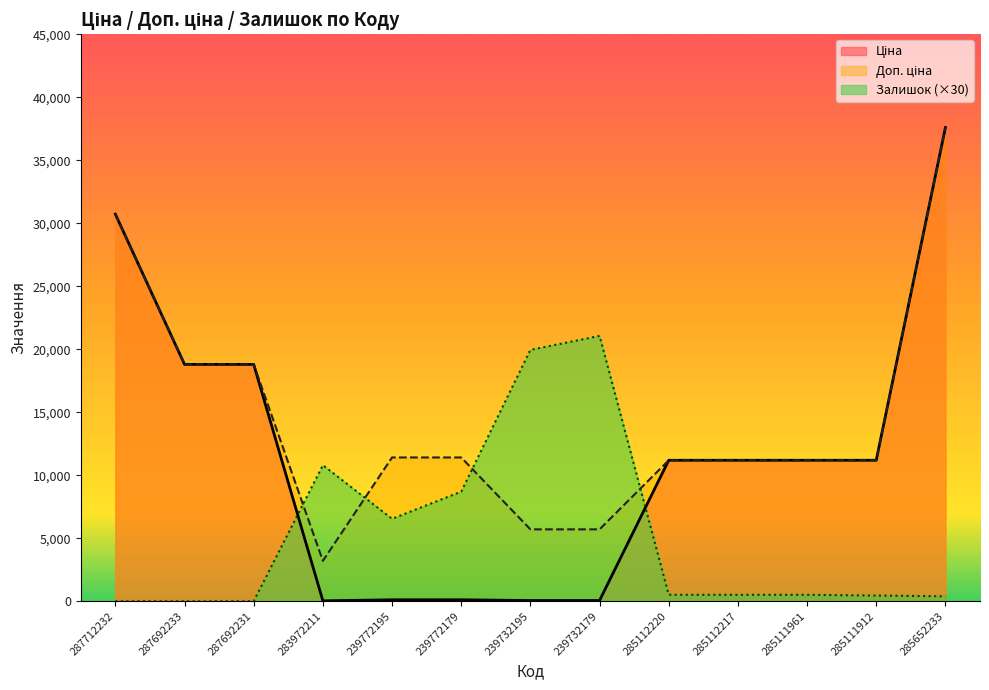

Where is Доп. ціна nearest to the value 20399?

287692233